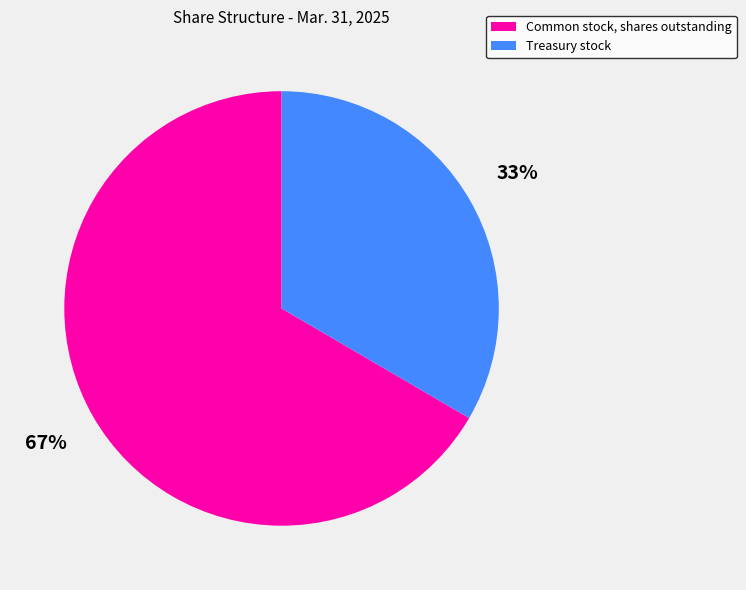

How many slices are in this pie chart?

2